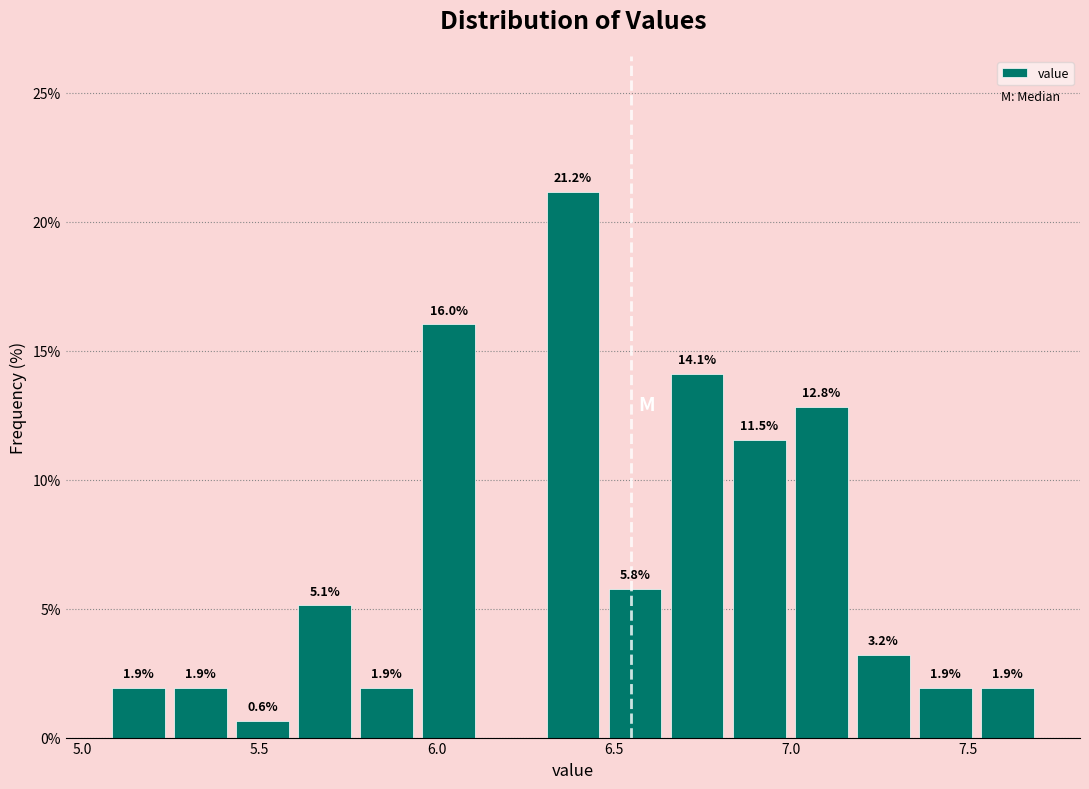

Read against the x-axis, roughly where is the centre of the tallest bar?

6.40